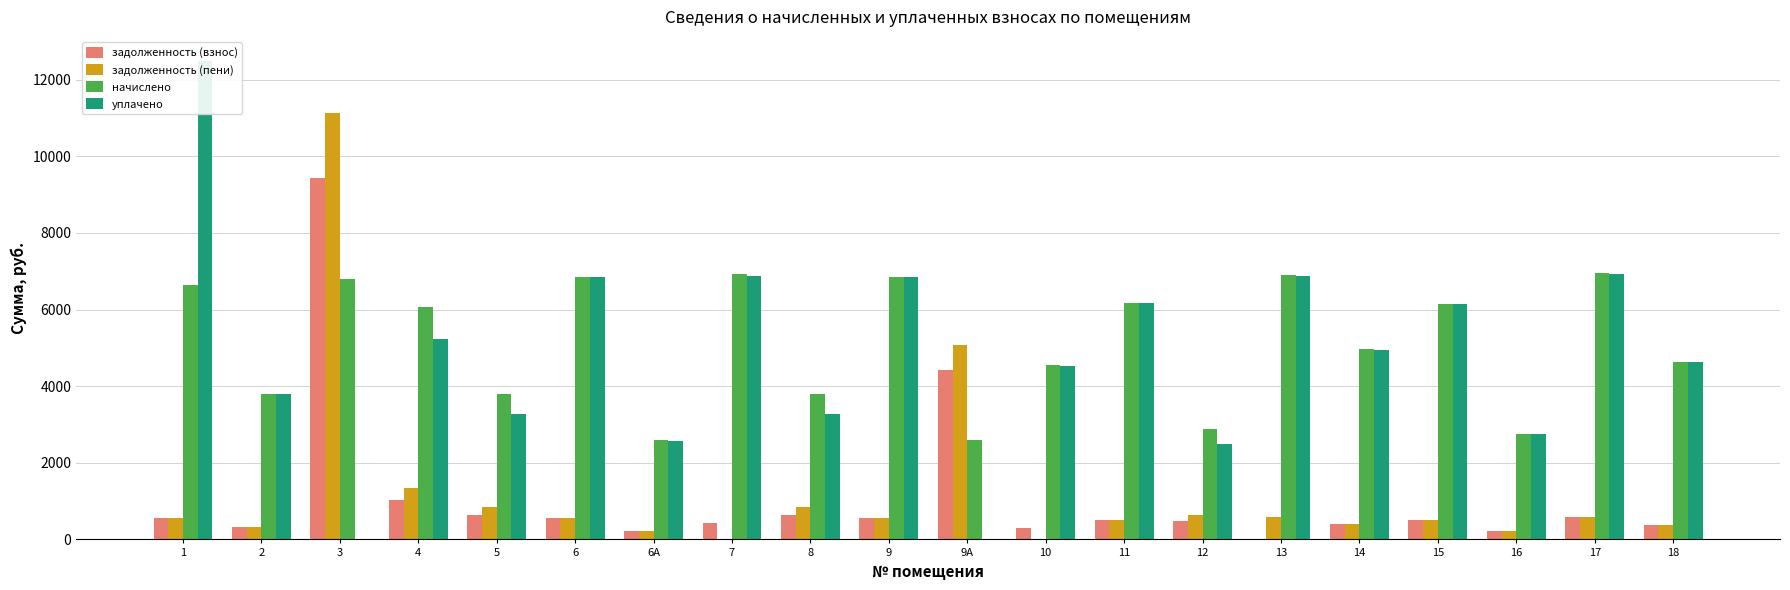

At how many categories does at least one series exceed 8268?

2